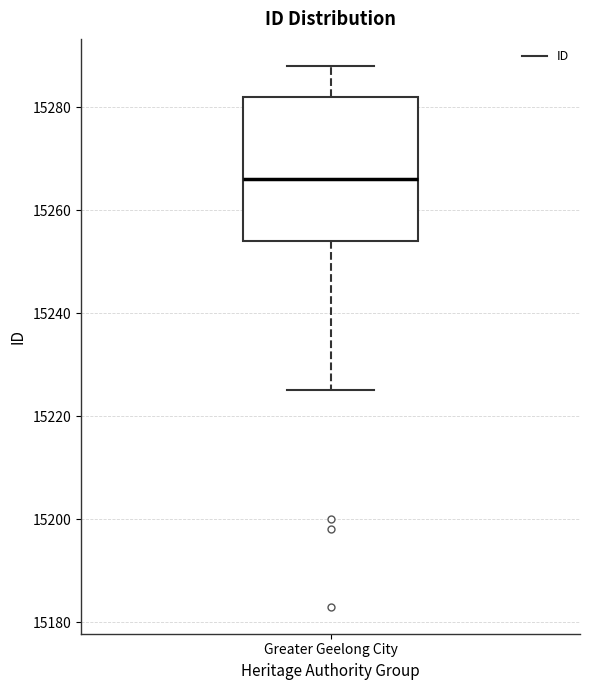

Where does the median line of the box for Greater Geelong City sit on the y-axis? The values are not printed on the chart, so give them approximately, as read against the axis.

15266